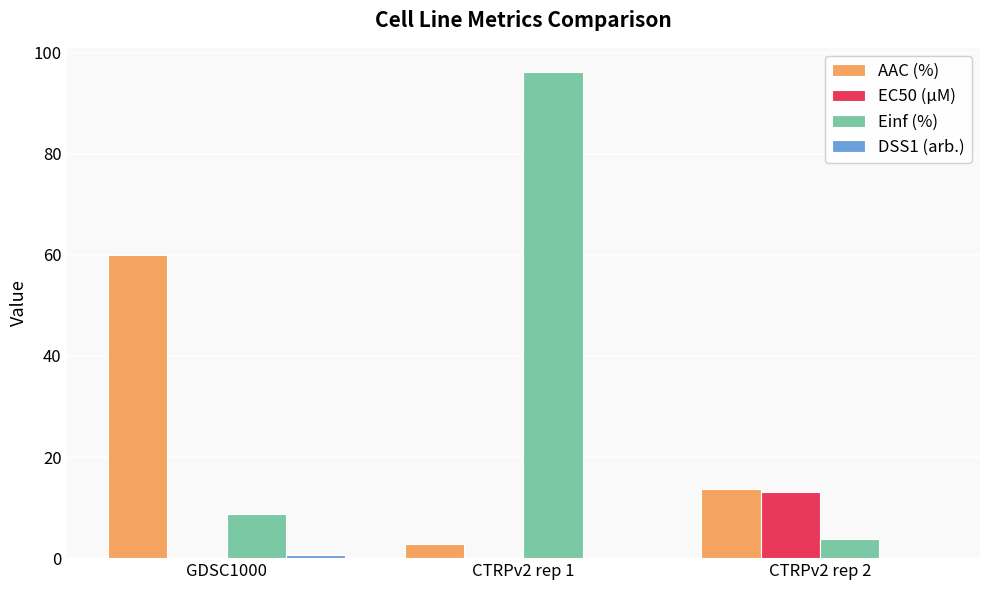

Which series changed the most between GDSC1000 and CTRPv2 rep 2?

AAC (%)